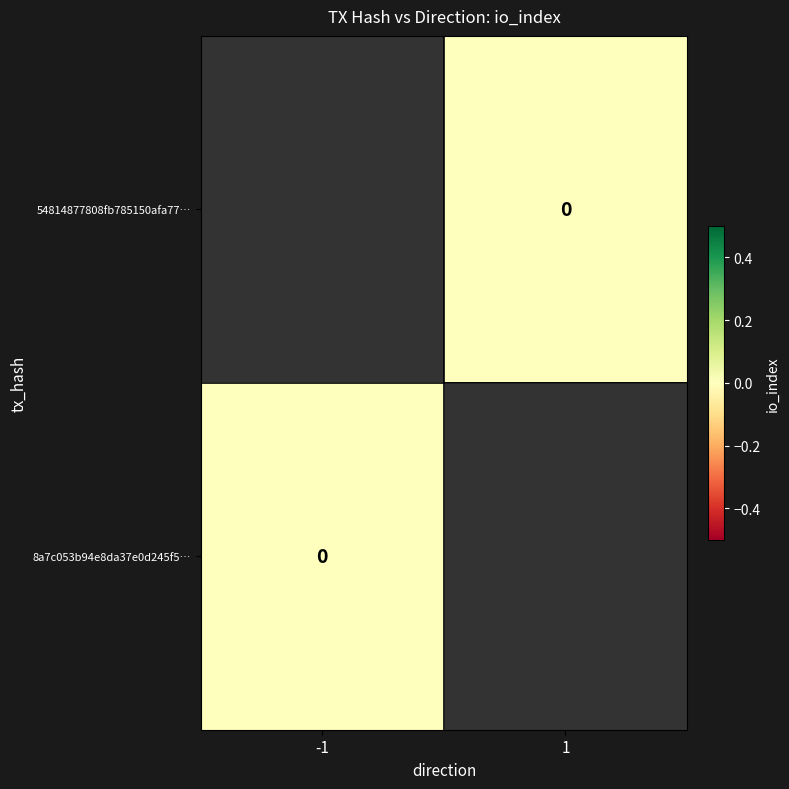

Is the value of 8a7c053b94e8da37e0d245f5… at 1 greater than the value of 54814877808fb785150afa77… at 1?

No